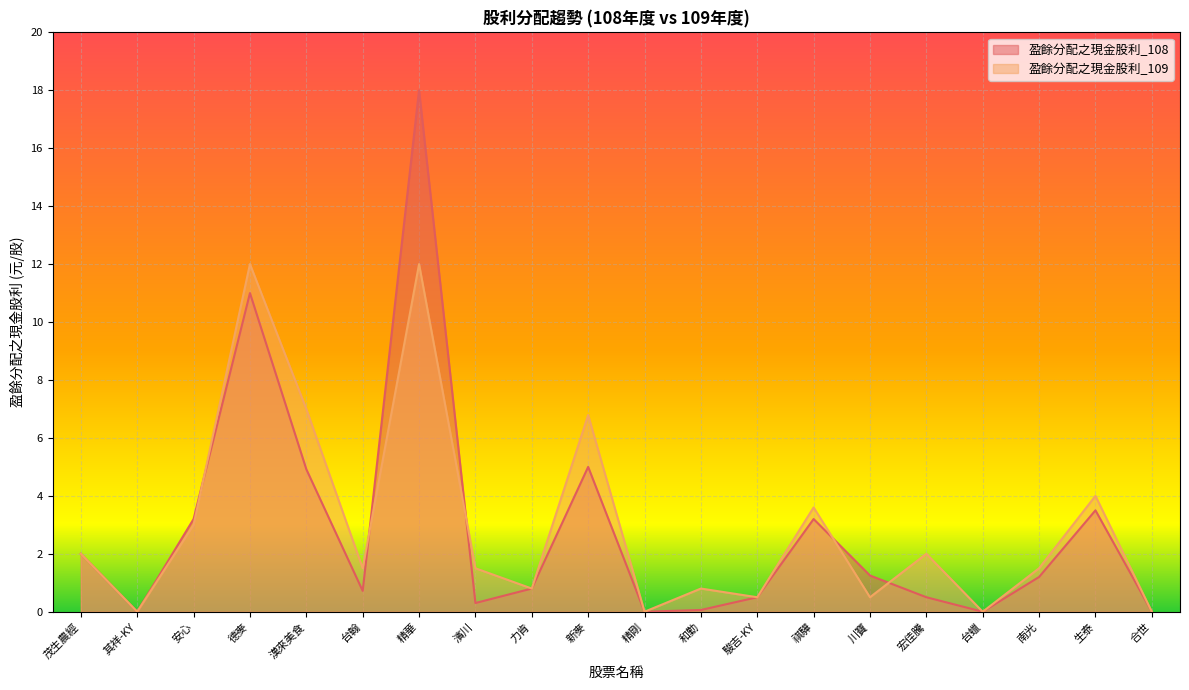

List the series in order of their peak value, lowest first.

盈餘分配之現金股利_109, 盈餘分配之現金股利_108